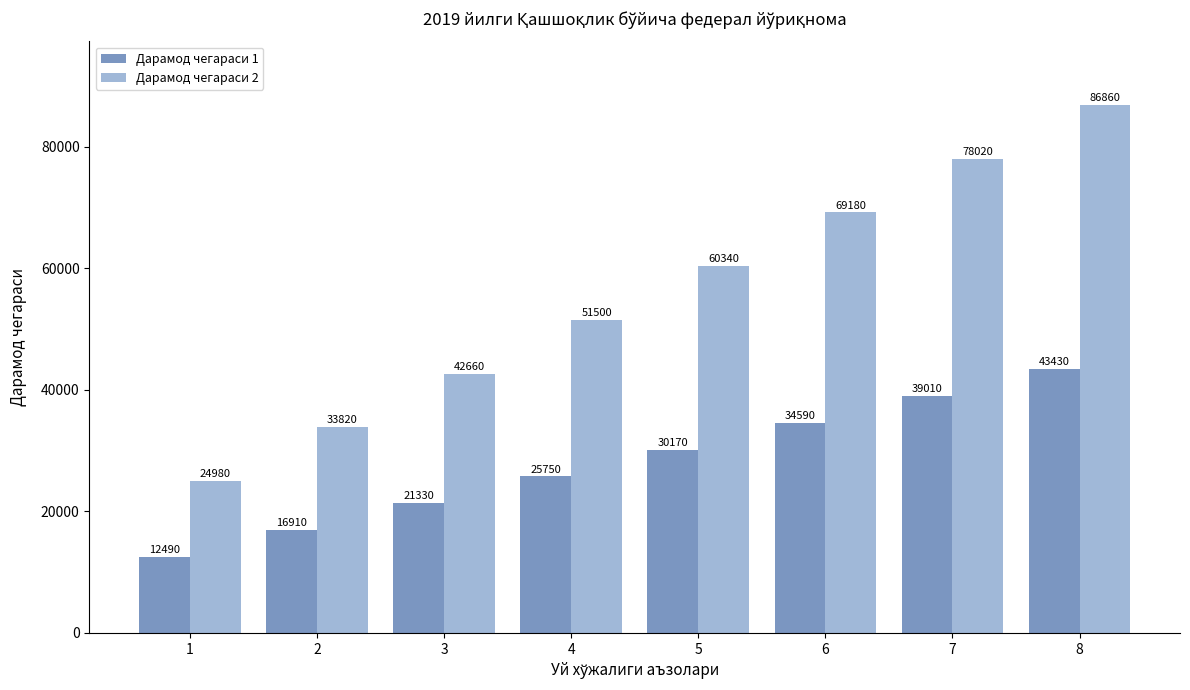

Read the Дарамод чегараси 2 value at 2, to the nearest 10.

33820